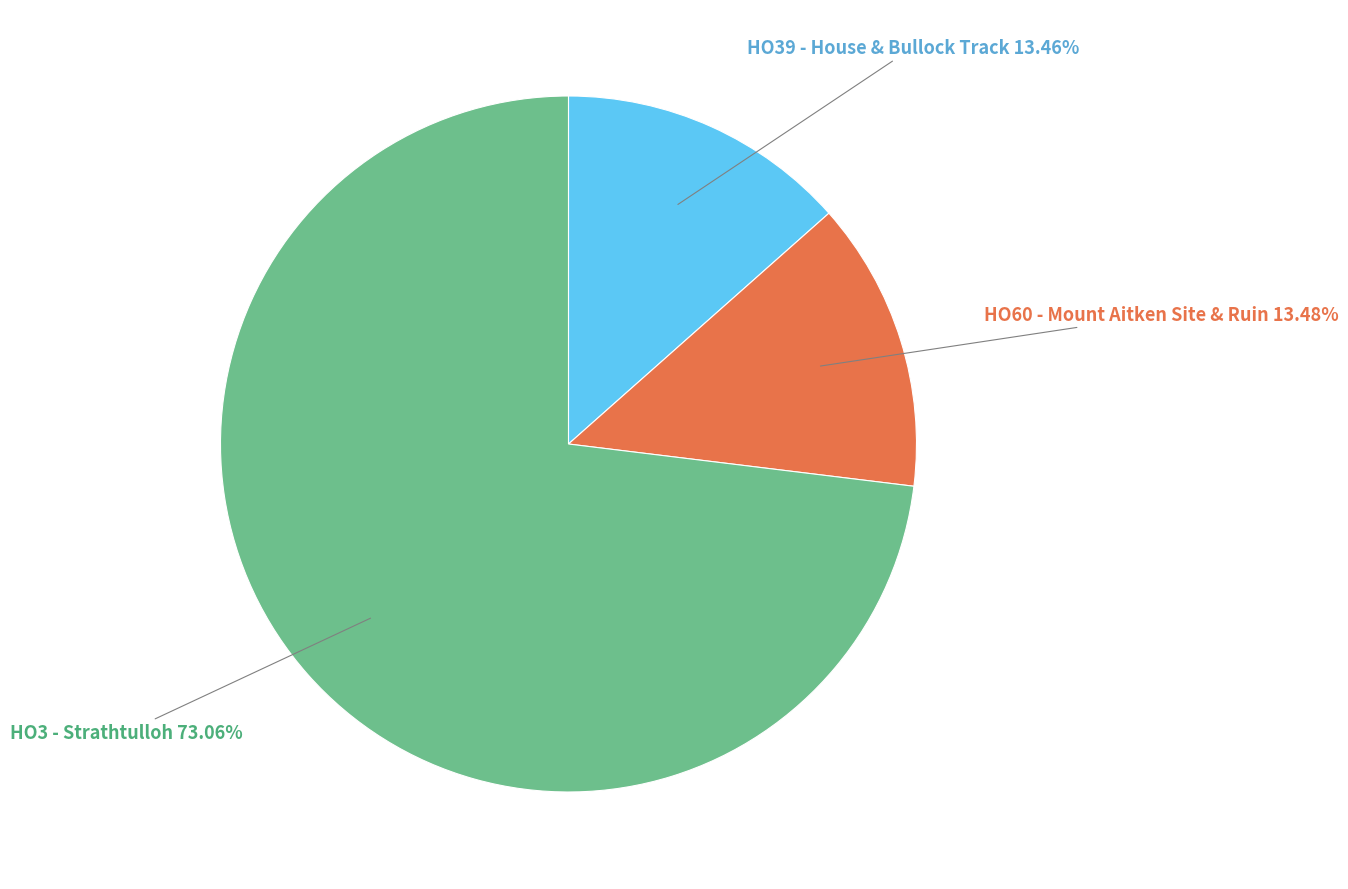

Does any single category account for the majority?

Yes